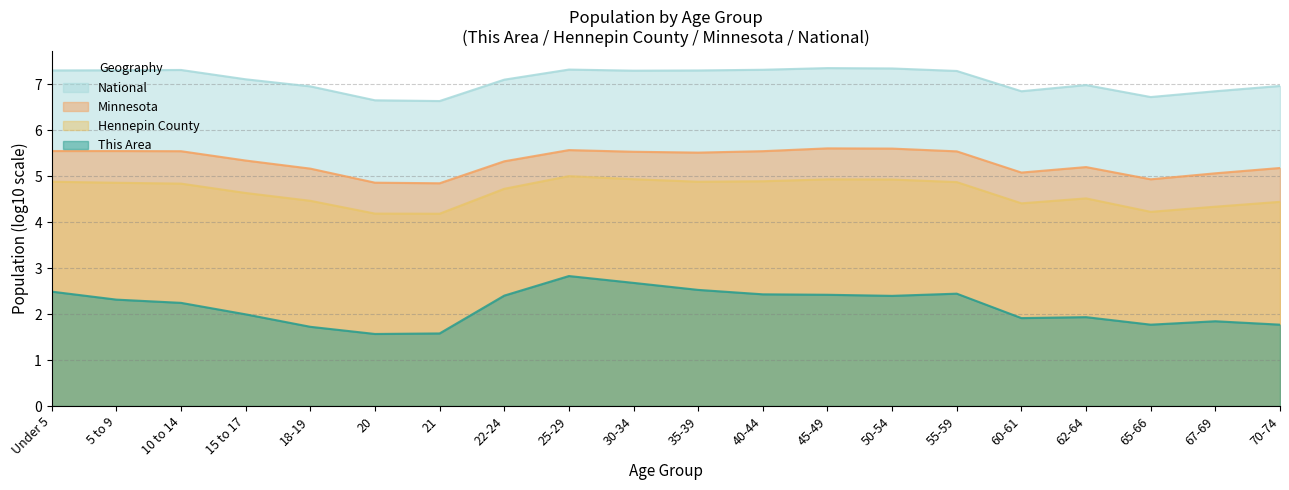

What value does the National series have at 15 to 17?

7.1